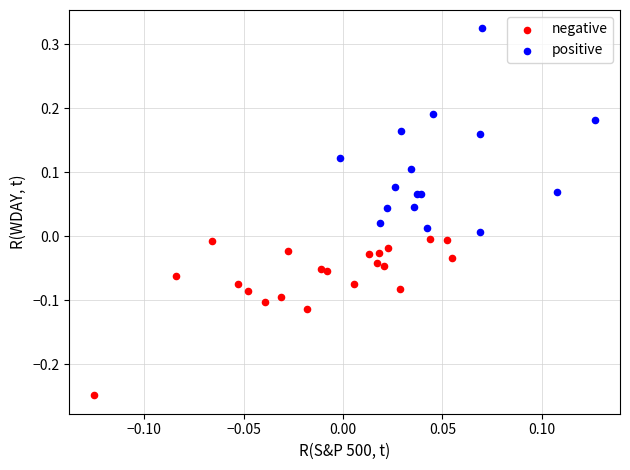

Which series reaches the maximum Y coordinate?

positive